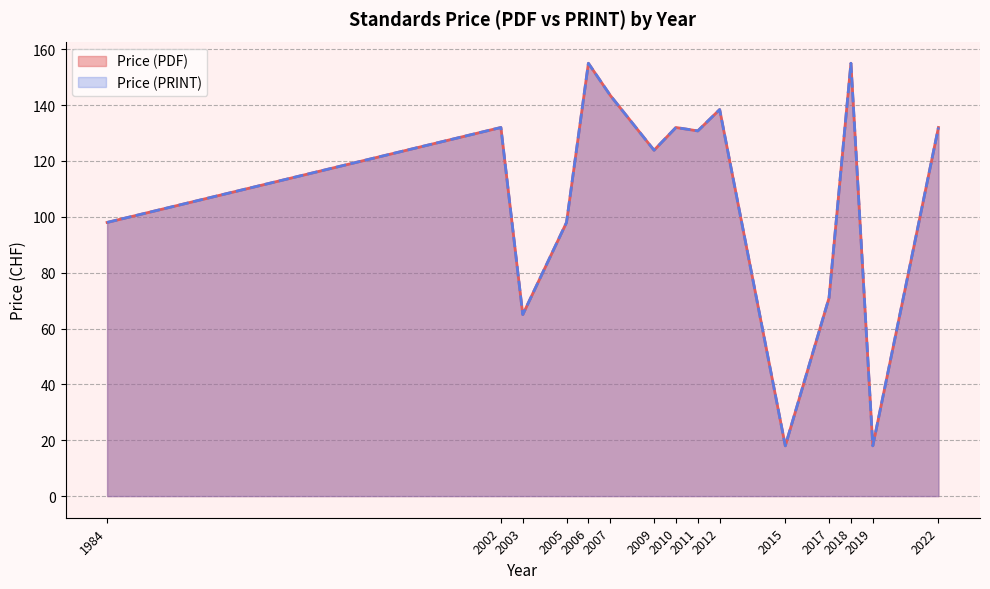

At which category does Price (PRINT) reach its first local peak?

2